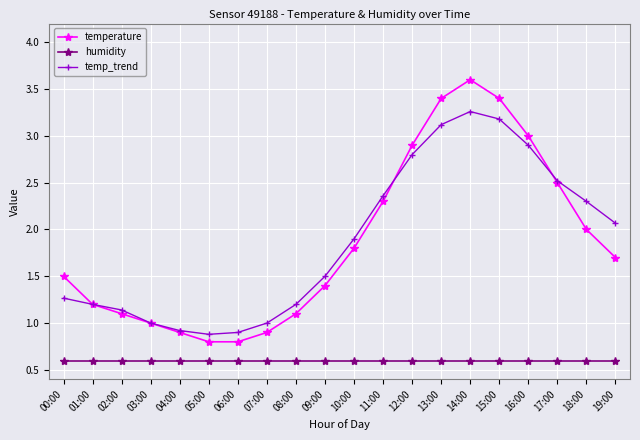

What is the sum of the humidity values at 19:00 and 01:00?

1.2